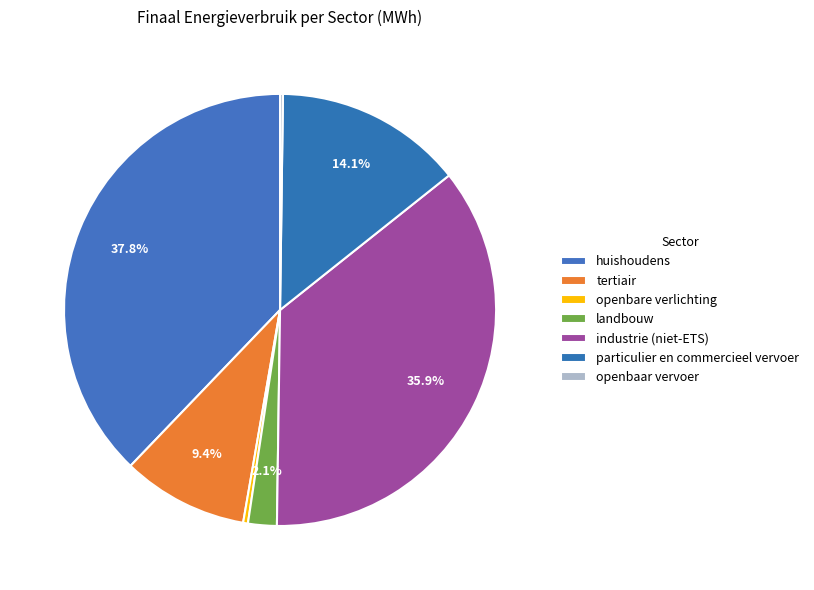

Combined, what portion of the pie is landbouw and openbaar vervoer?

2.4%